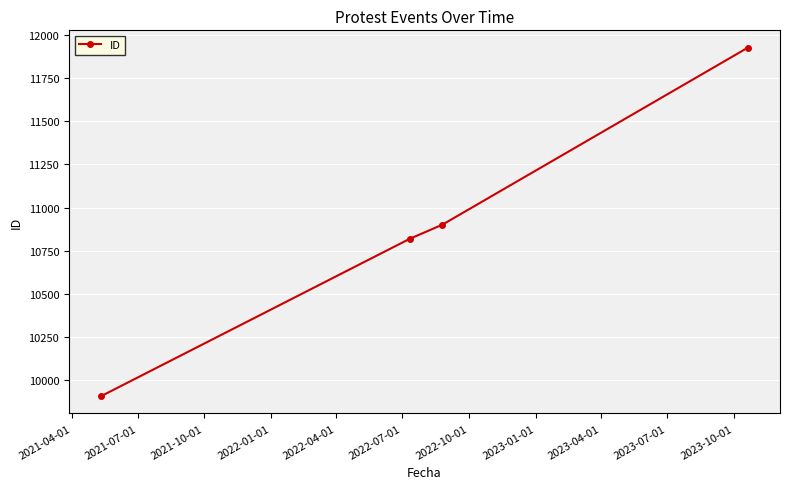

What is the value of the 3rd point from the left?

10900